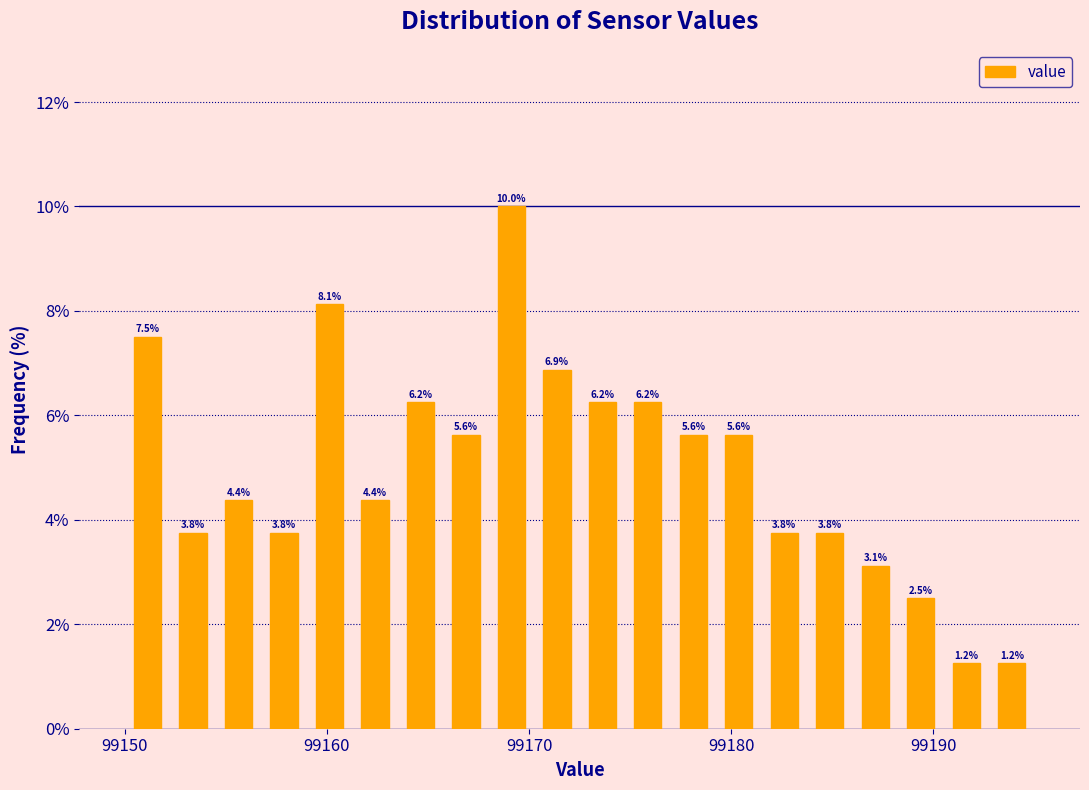

Around what value on the x-axis is the tallest bar? Give the approximate position of its centre, as read against the axis.

99169